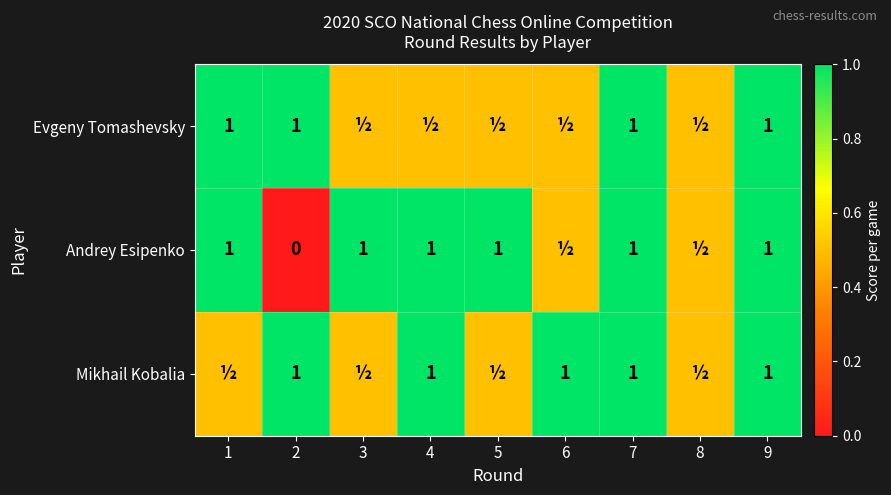

True or false: Andrey Esipenko has a value of 1.7 at 7.

False